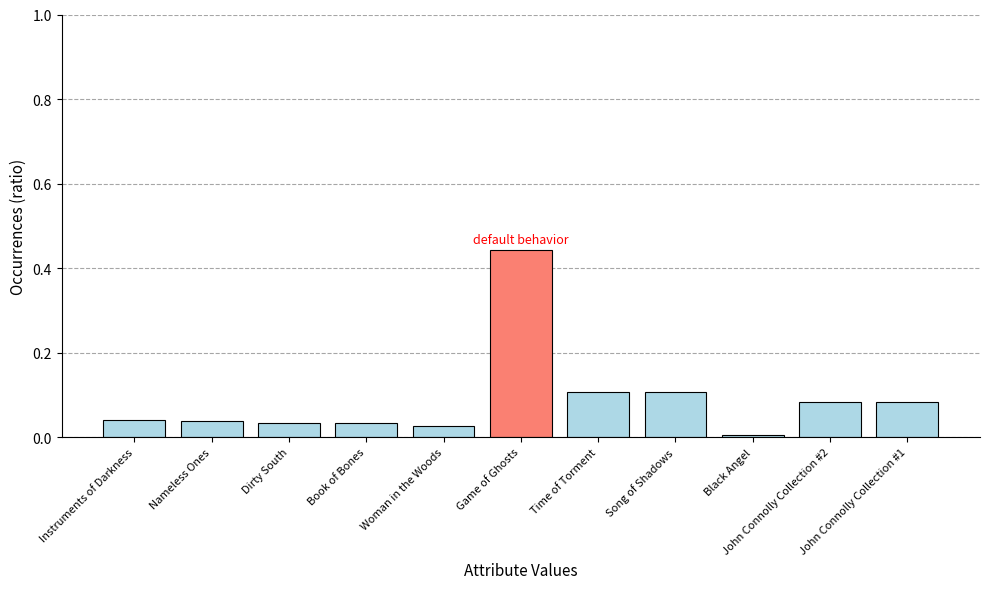

The value at Book of Bones is 0.0. True or false?

True